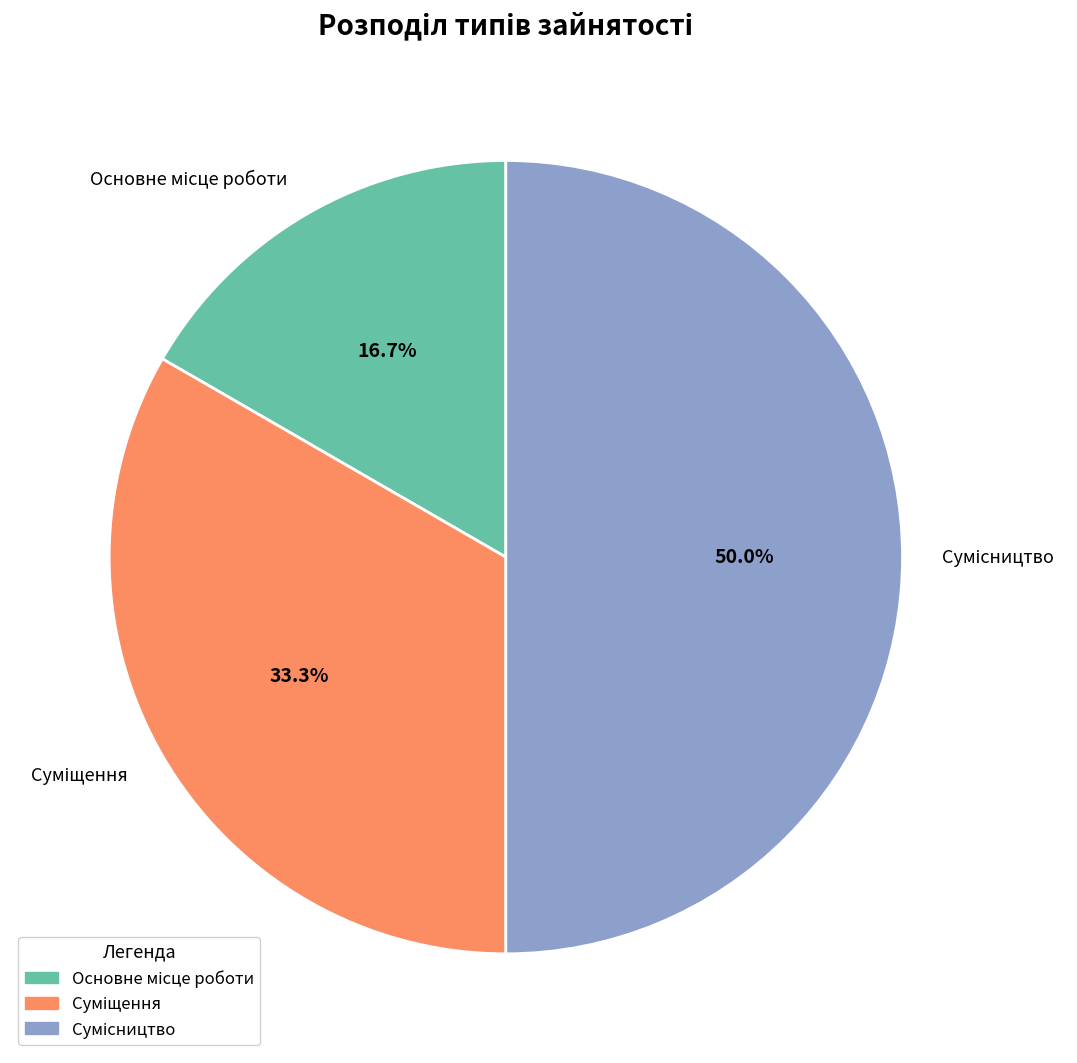

Count the number of slices in the pie.

3